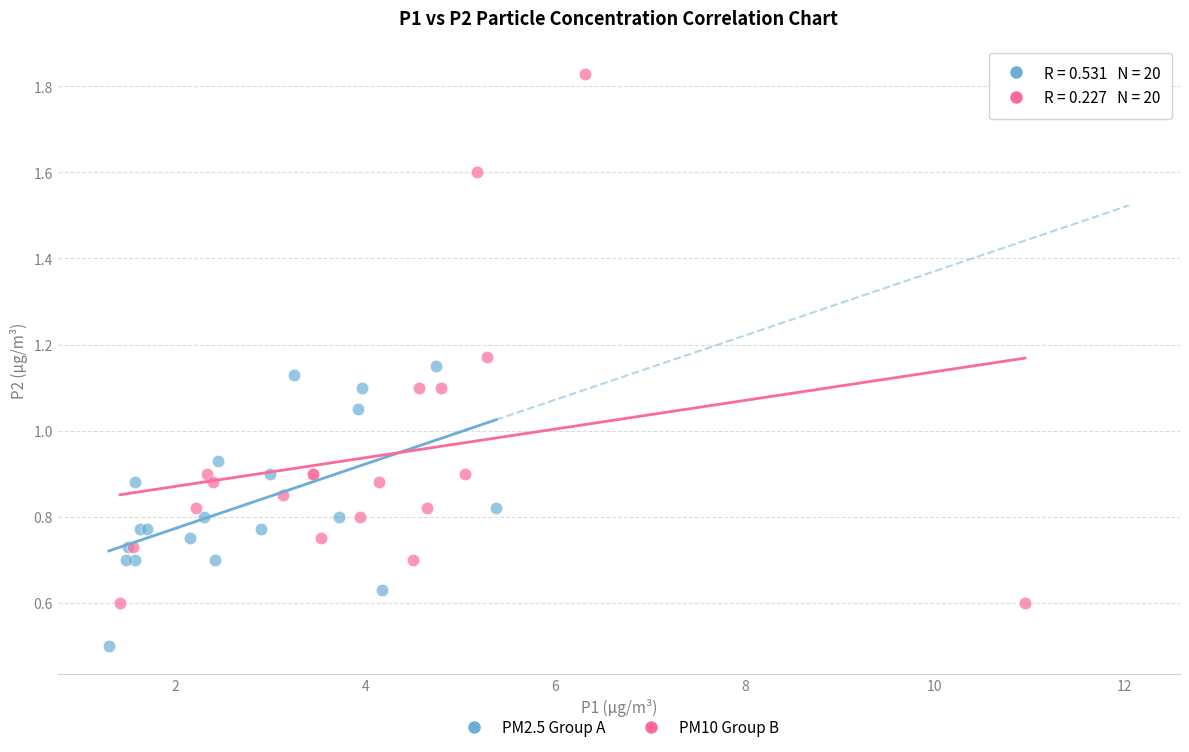

Which series has the widest spread of Y values?

PM10 Group B